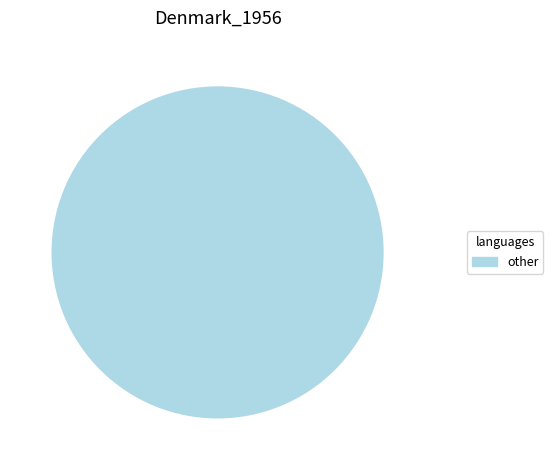

Does 14 account for over 50% of the chart?

No